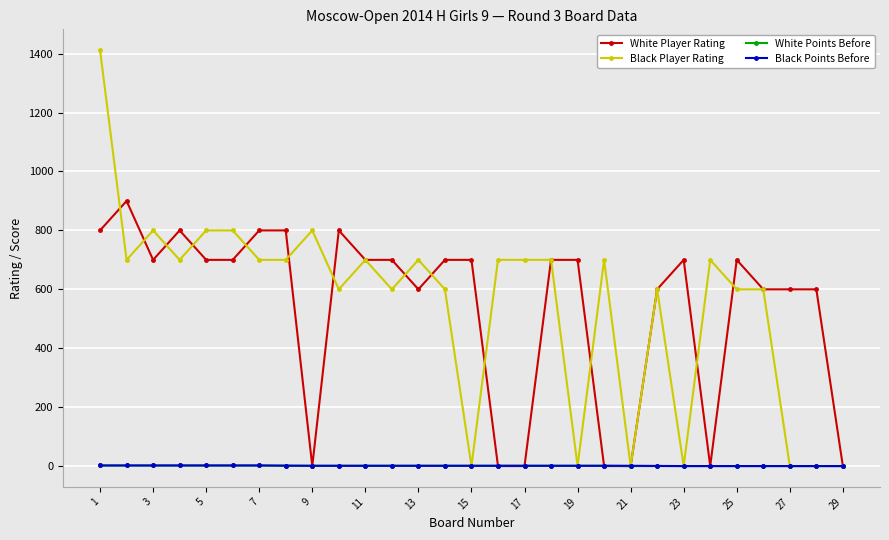

What is the value of the Black Player Rating point at the 13th from the left?

700.0